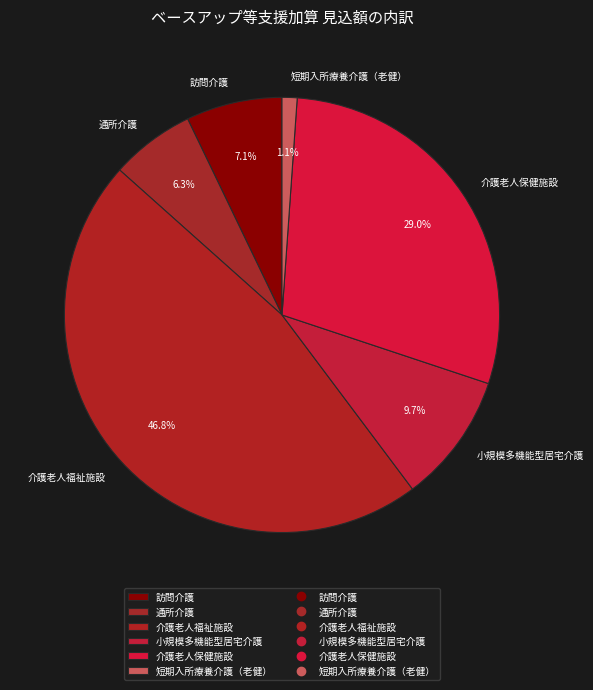

What percentage is the 介護老人保健施設 slice, to the nearest percent?

29%